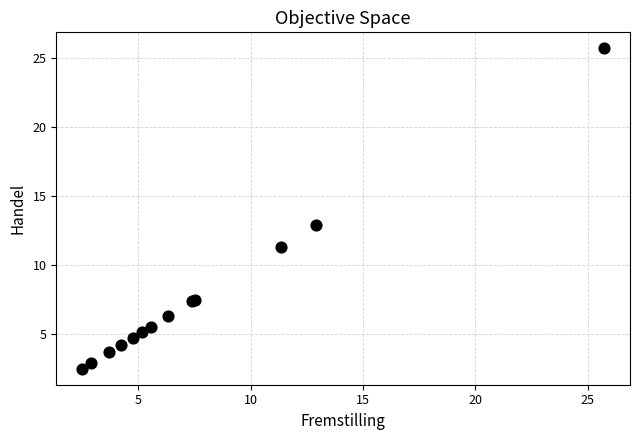

What Y value in the scatter plot is closest to 14?

12.9